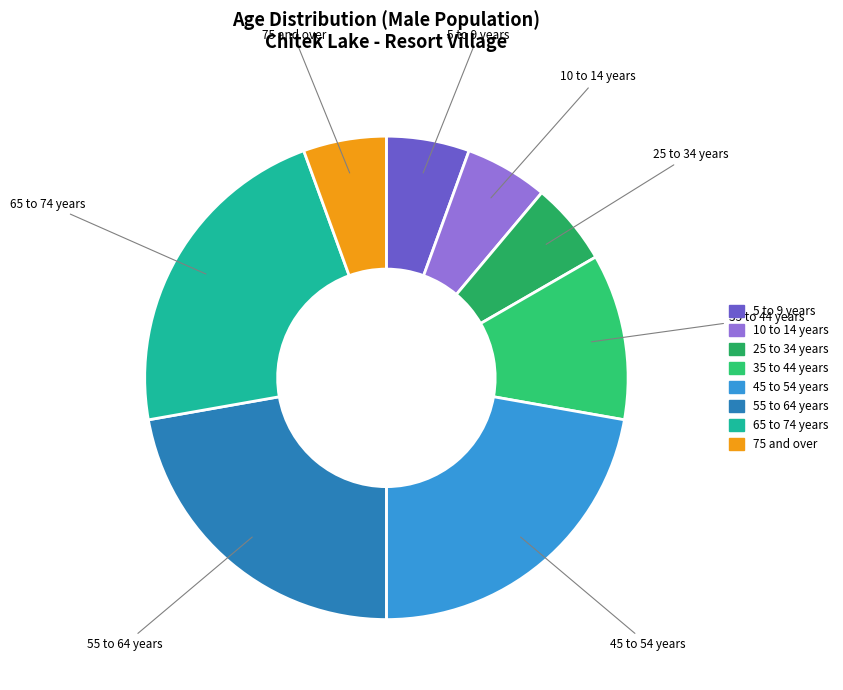

True or false: 10 to 14 years accounts for 6% of the total.

True